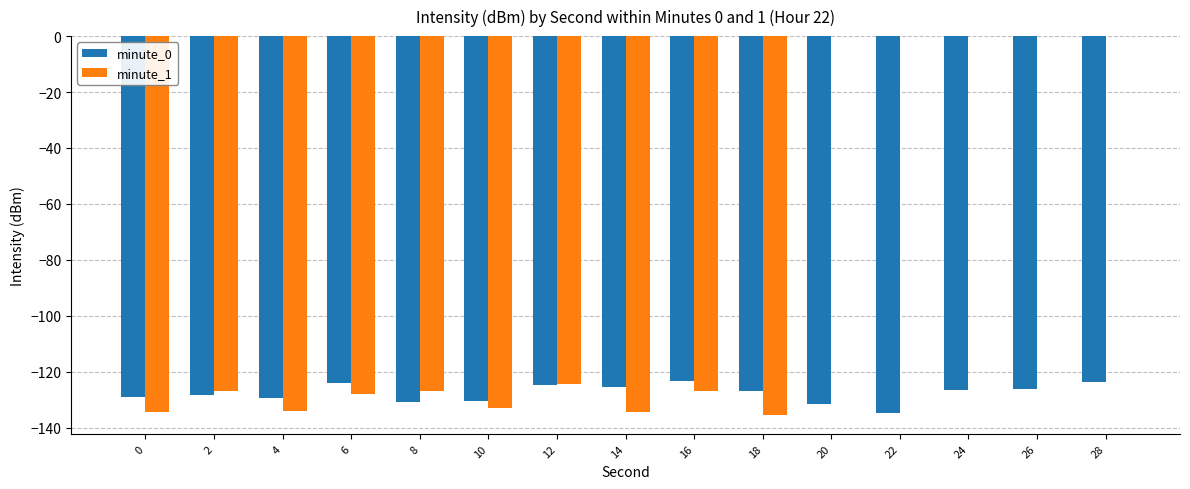

At which category is the sum across all series the highest?

28